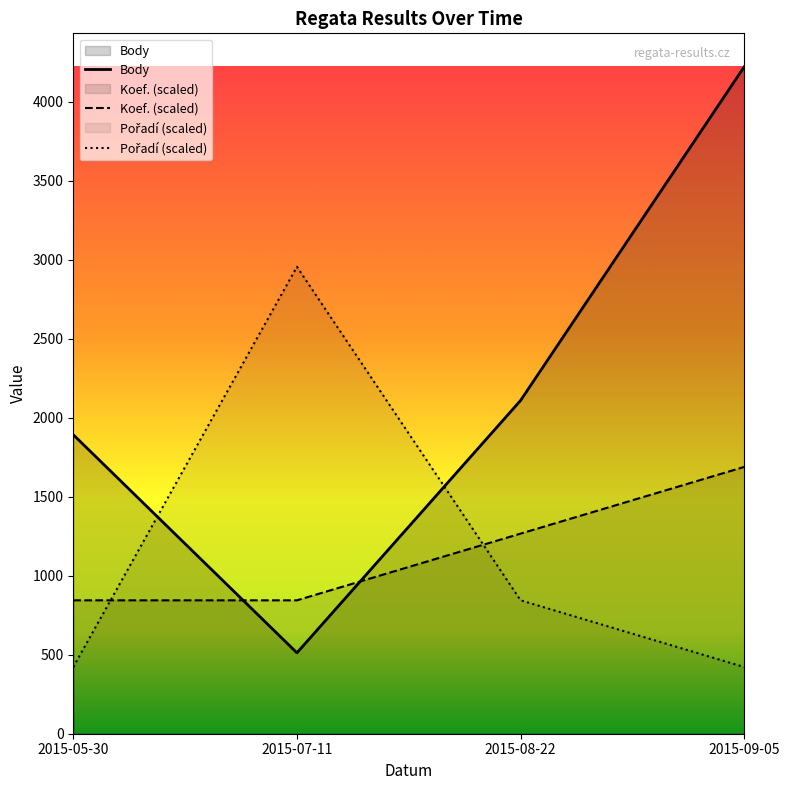

How many intersections are there between Body and Pořadí?

2